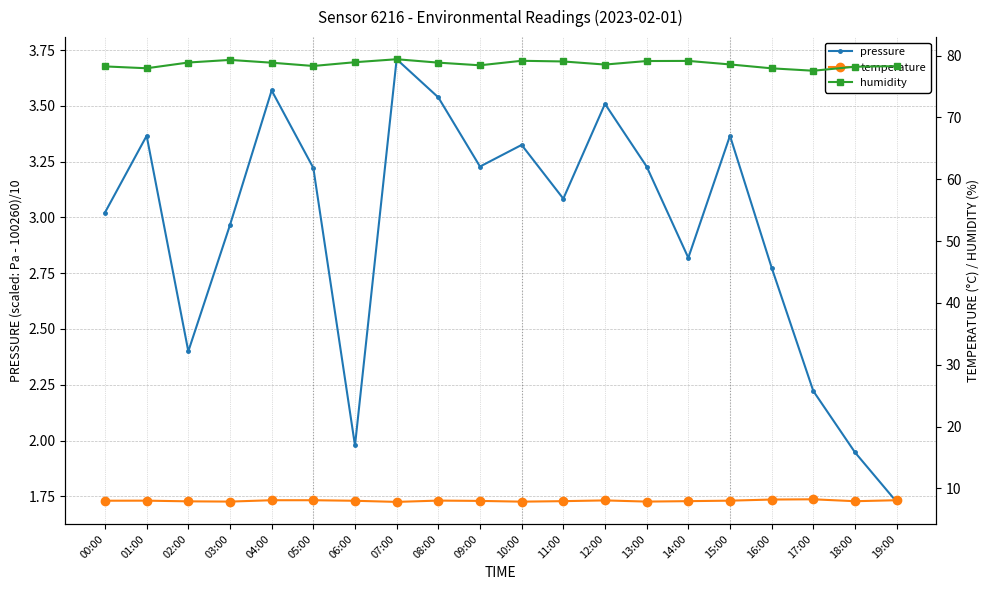

Is the value of temperature at 14:00 greater than the value of humidity at 15:00?

No